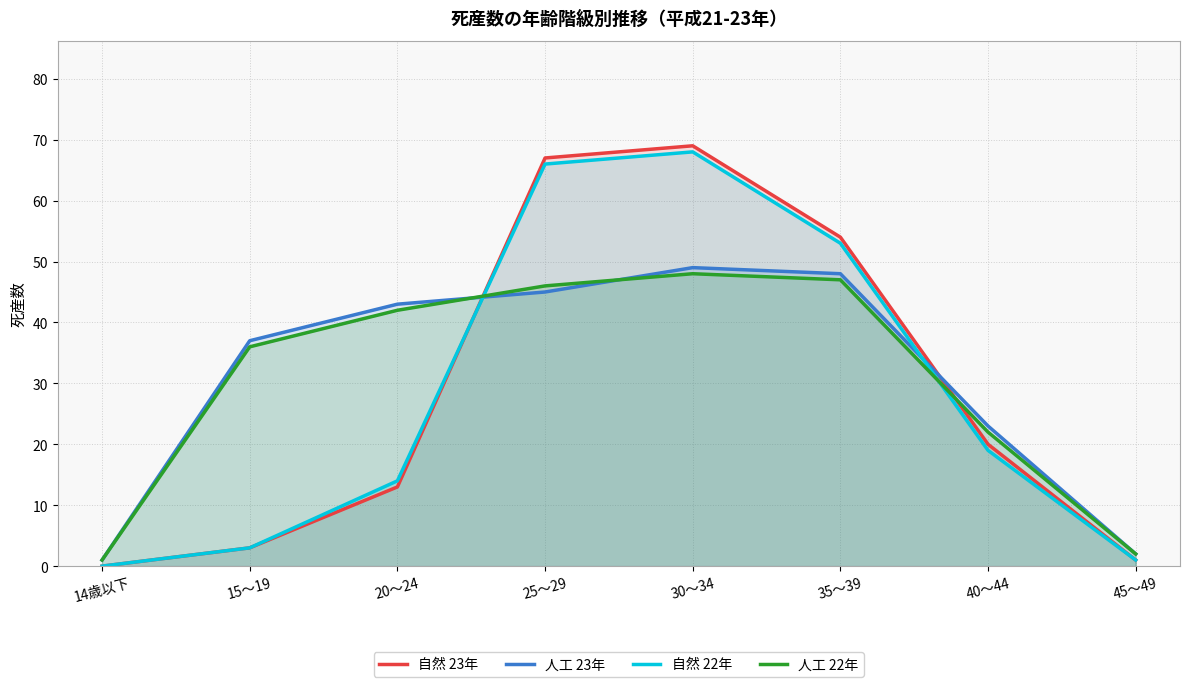

List the series in order of their peak value, lowest first.

人工 22年, 人工 23年, 自然 22年, 自然 23年